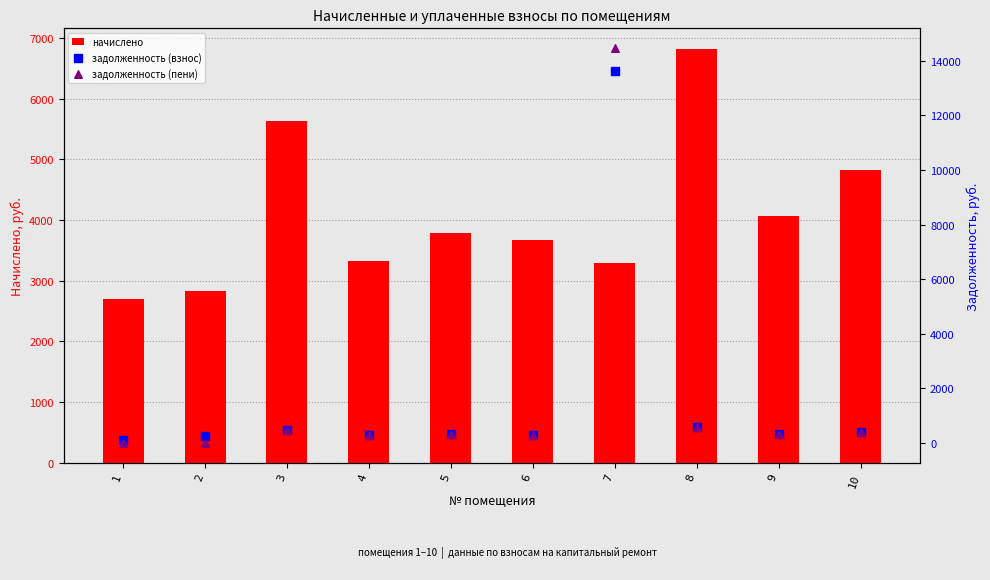

Is the value of задолженность (пени) at 7 greater than the value of начислено at 4?

Yes